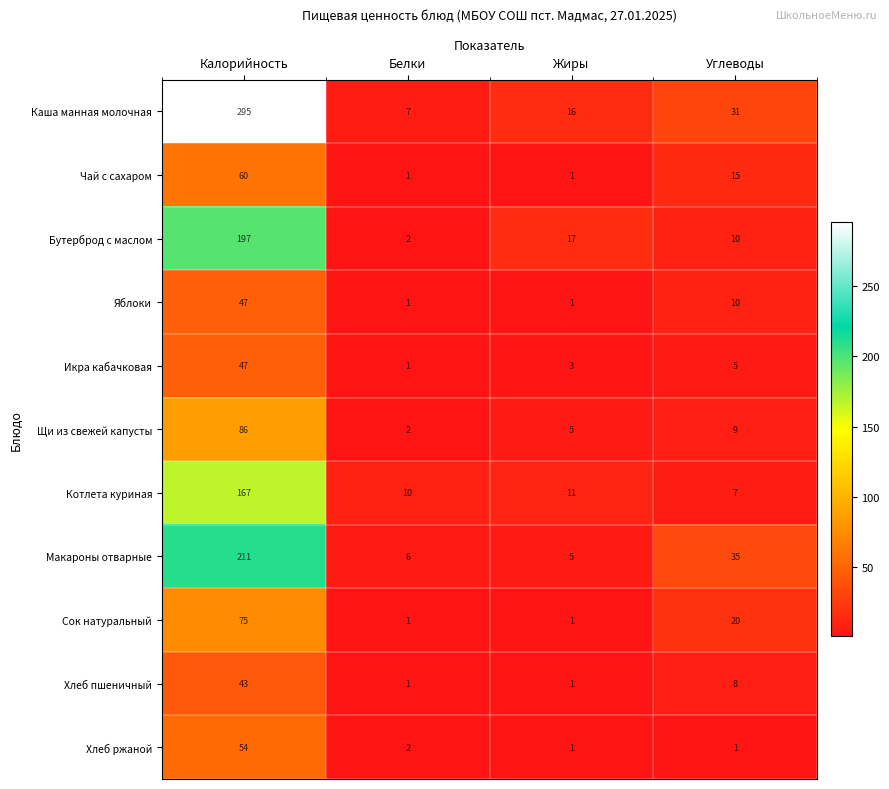

What is the average value of the Котлета куриная series?

49